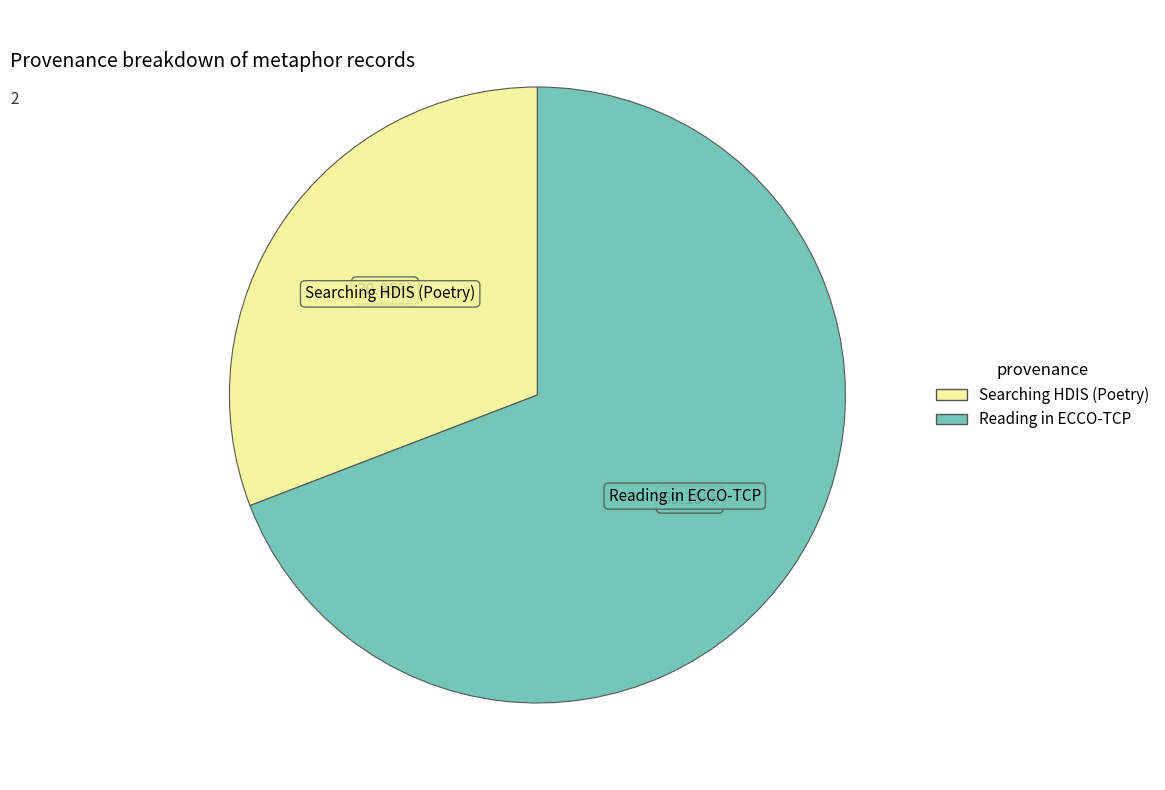

What is the ratio of the value at Reading in ECCO-TCP to the value at Searching HDIS (Poetry)?

2.2